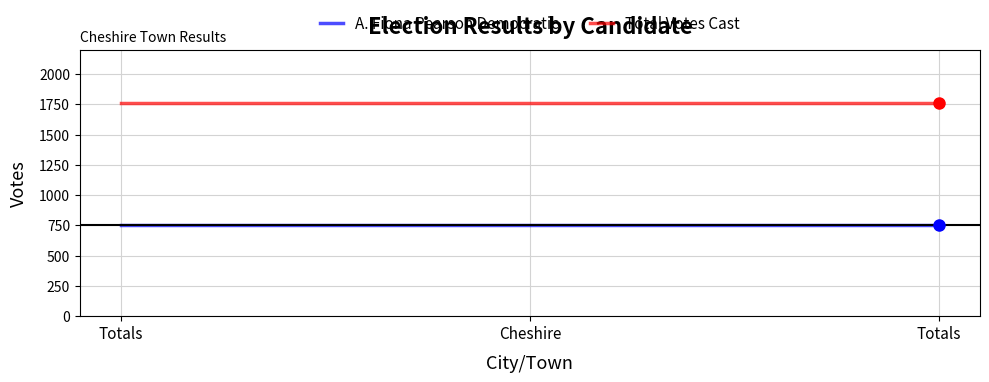

Which has a higher value, Totals or Cheshire?

Totals